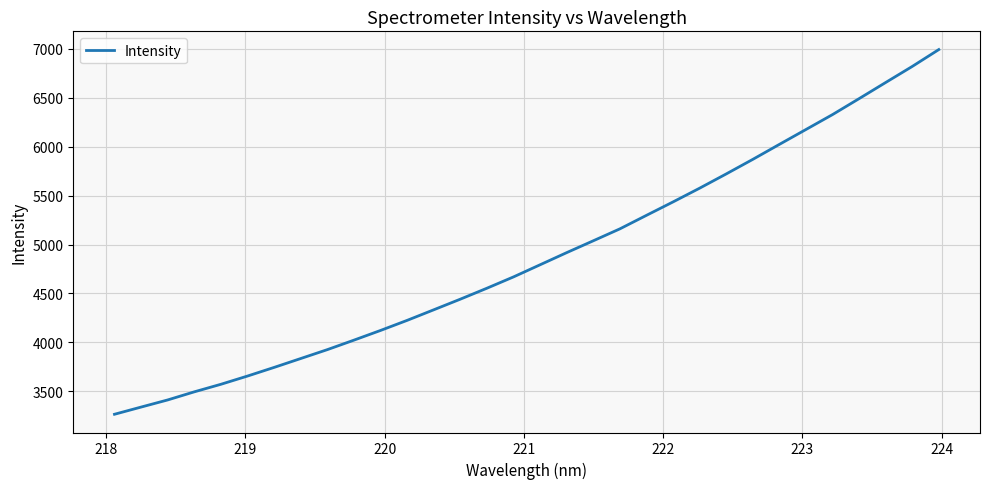

What is the greatest value displayed?

6993.1